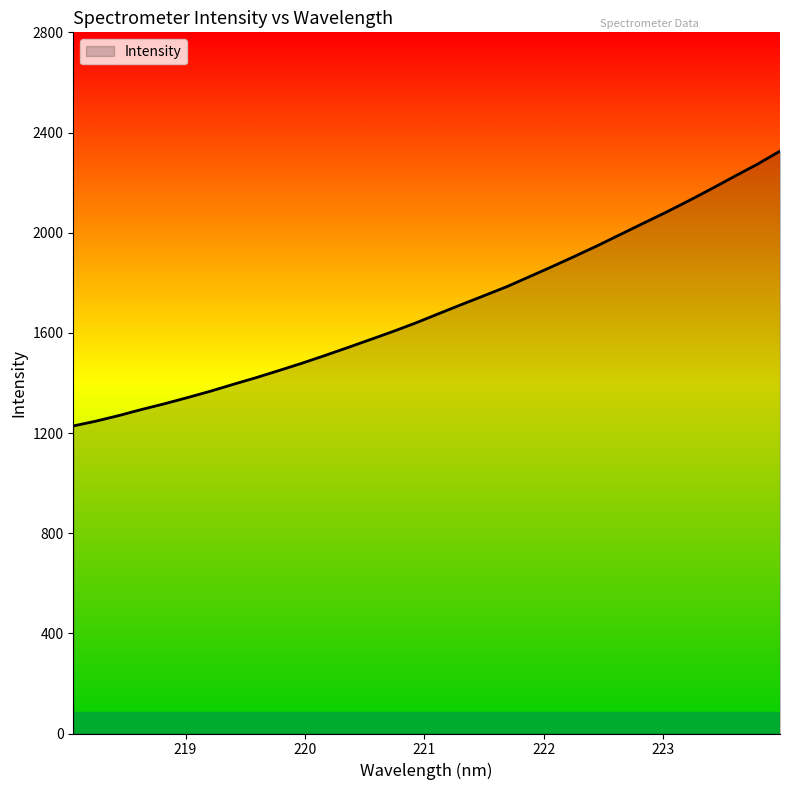

What is the smallest value displayed?

1228.1